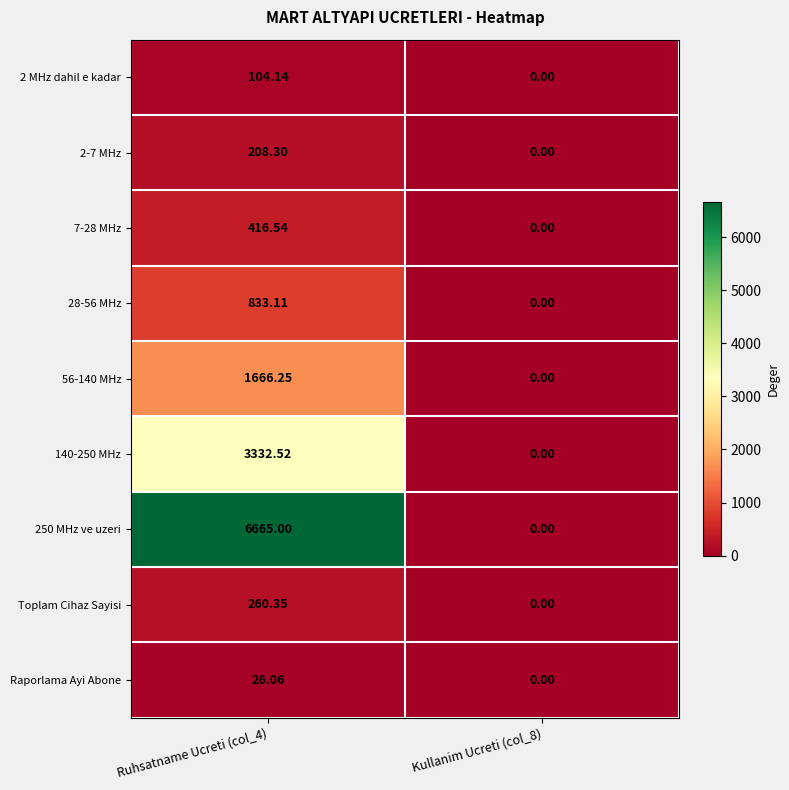

Which category has the lowest value across all series?

Kullanim Ucreti (col_8)